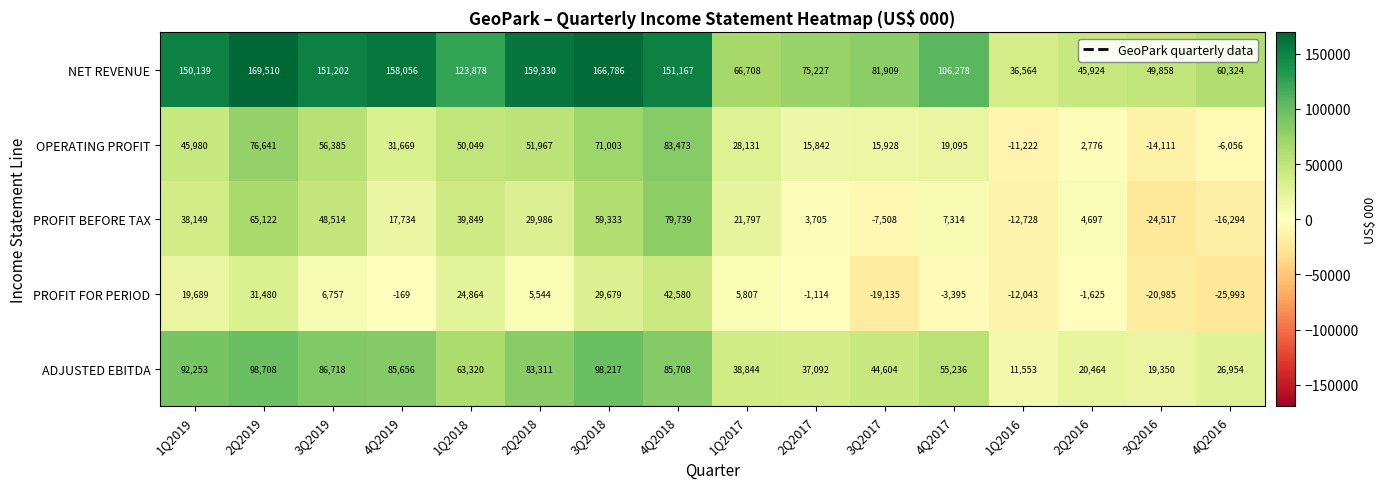

How many data points does each series have?

16